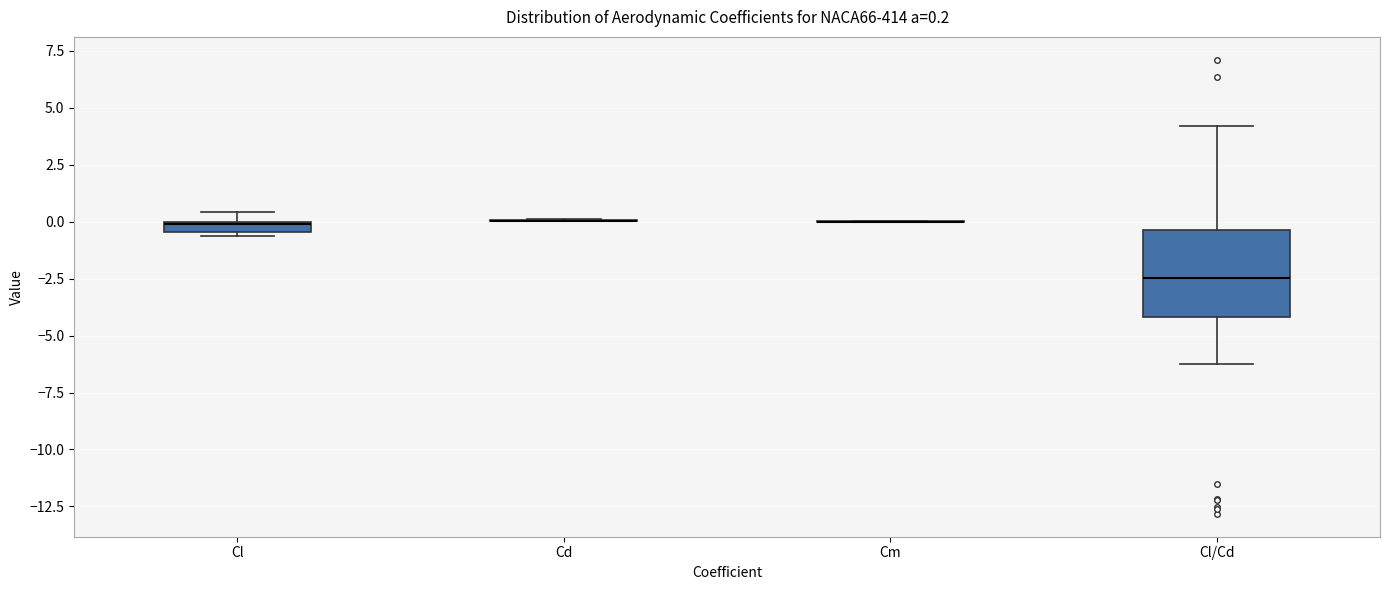

Comparing the boxes themselves (not the whiskers), which one is the tallest?

Cl/Cd